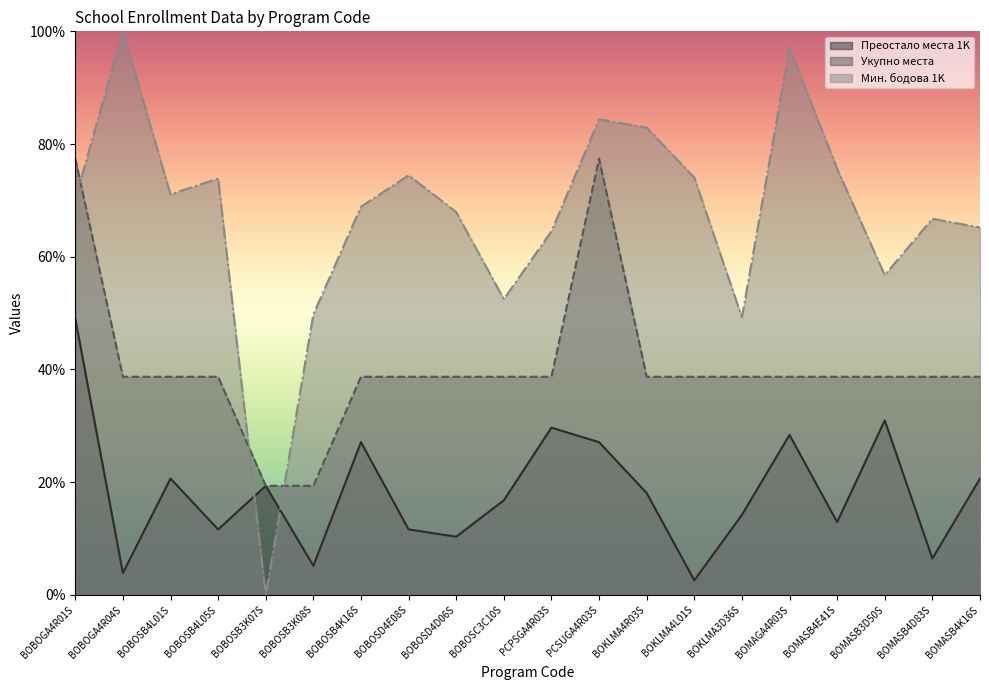

What is the difference between the maximum and minimum values in the Мин. бодова 1K series?

100.0